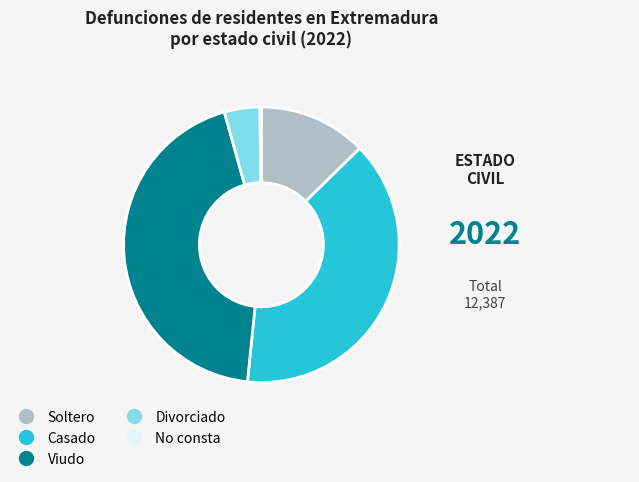

Approximately how many times larger is the value at Casado compared to Divorciado?

9.4